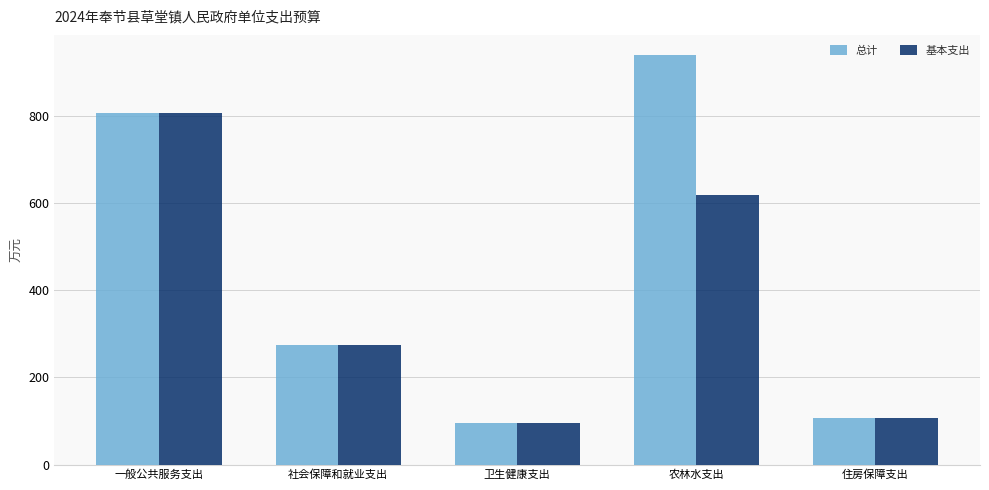

True or false: 总计 has a value of 132.6 at 卫生健康支出.

False